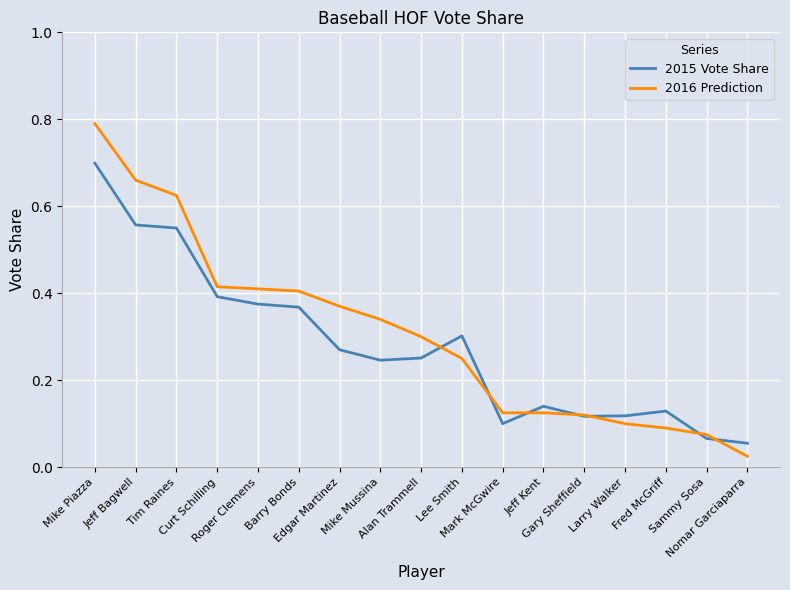

Which series has the largest range (max minus min)?

2016 Prediction